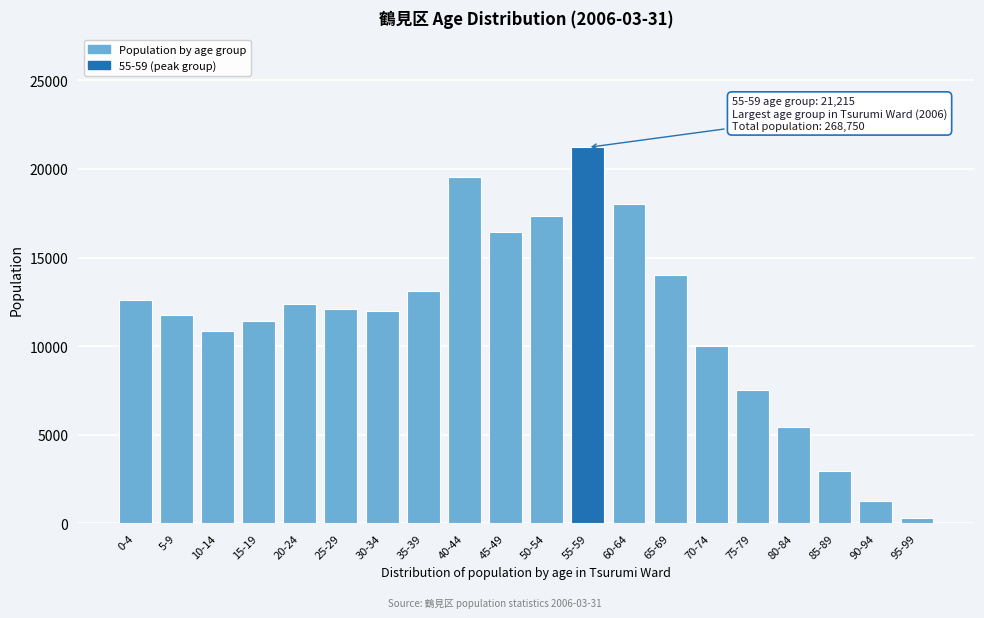

What is the label of the 15th bar from the left?

70-74